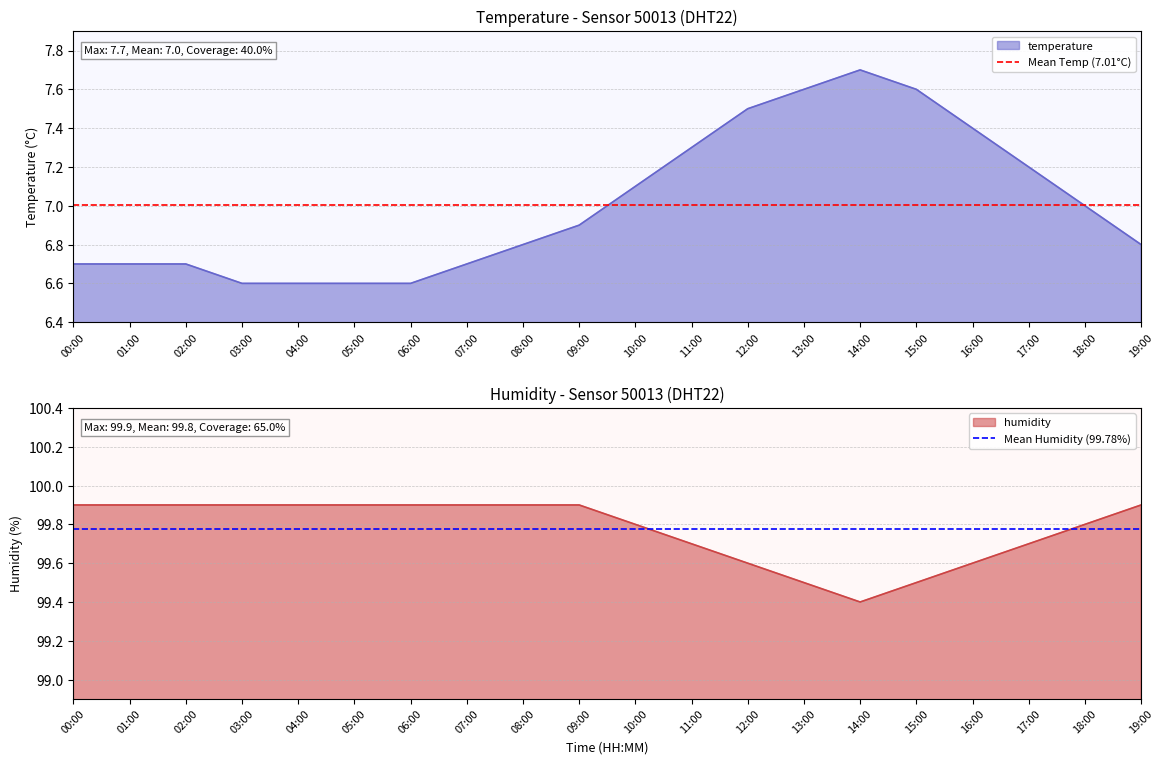

Rank the series by their average value, from highest to lowest.

Mean Humidity (99.78%), Mean Temp (7.01°C)